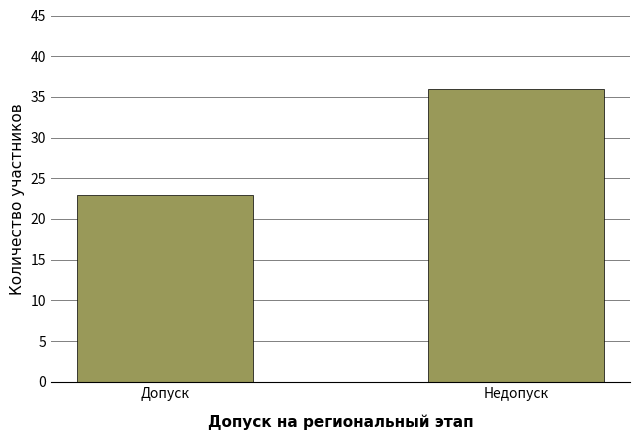

What is the average value?

30